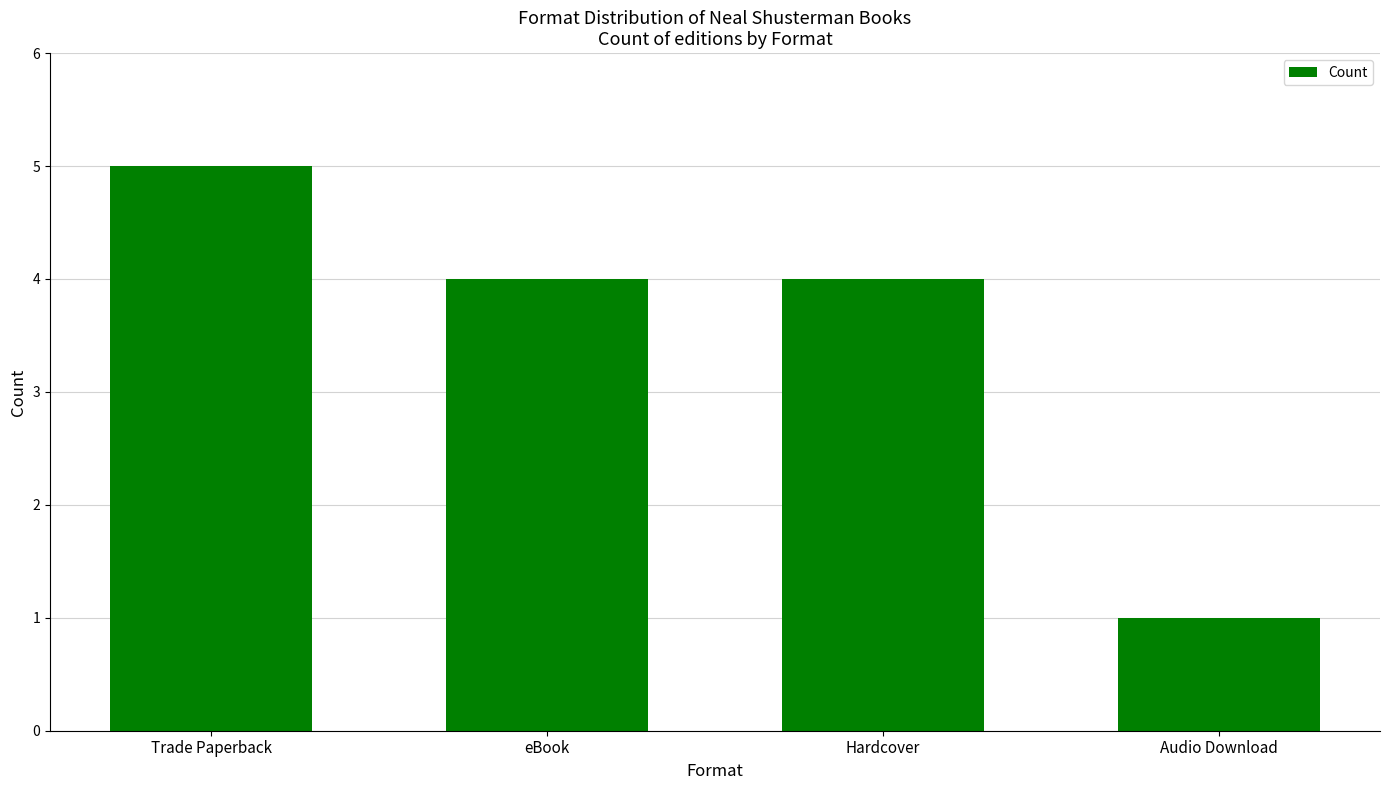

What value does the data have at Trade Paperback?

5